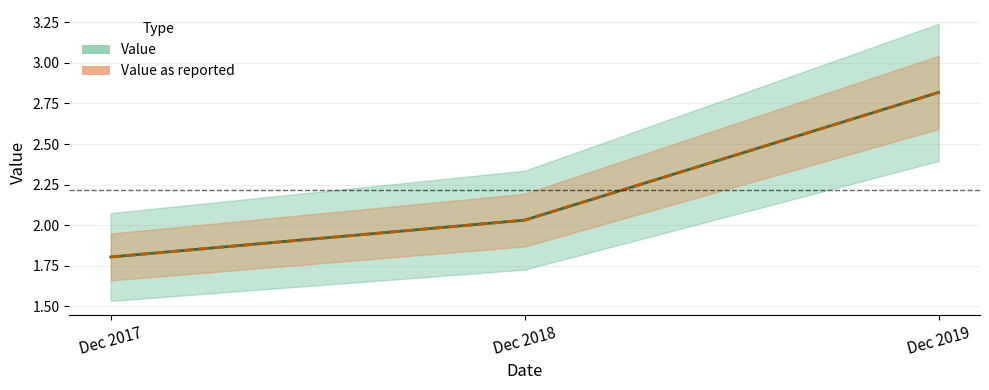

Reading left to right, transcribe all the data shown in this chart.

Value: 1.8	2.0	2.8
Value as reported: 1.8	2.0	2.8